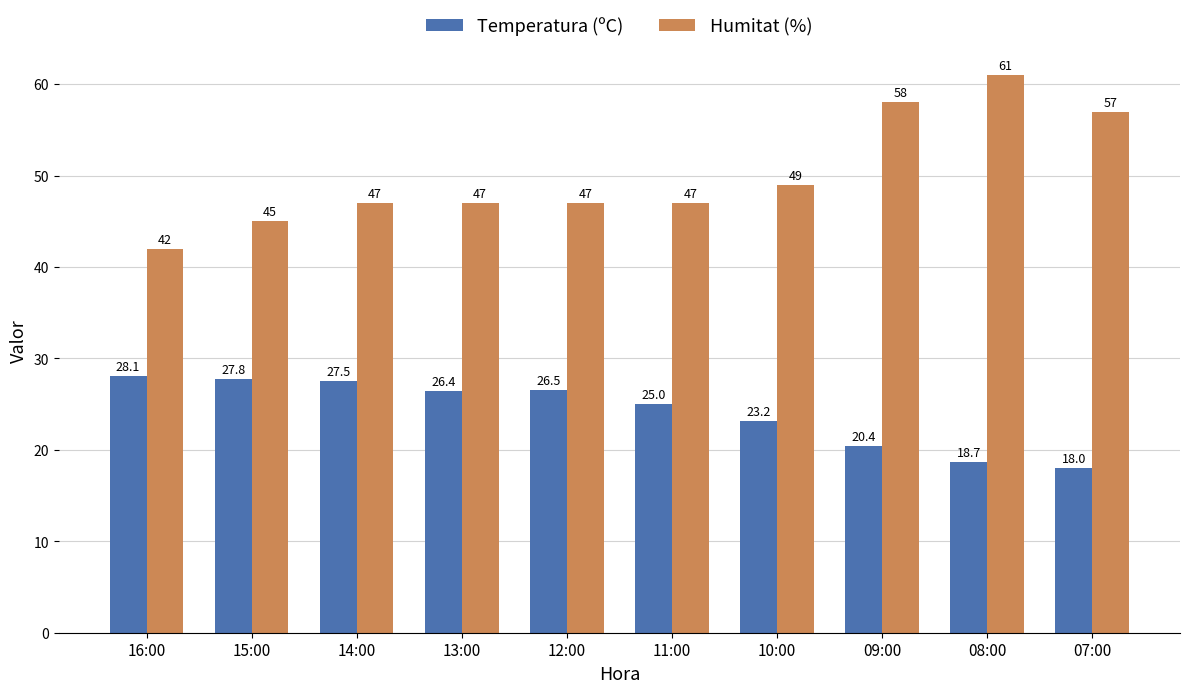

True or false: Temperatura (ºC) has a value of 27.8 at 15:00.

True